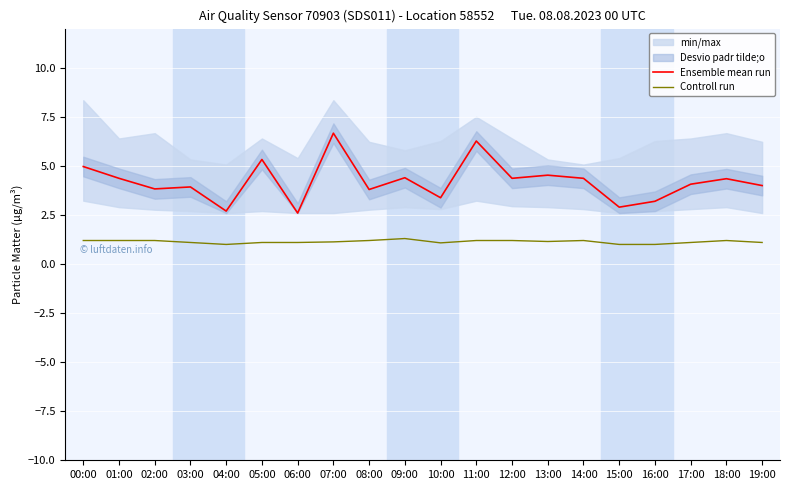

What is the approximate value of Controll run at 05:00?

1.1